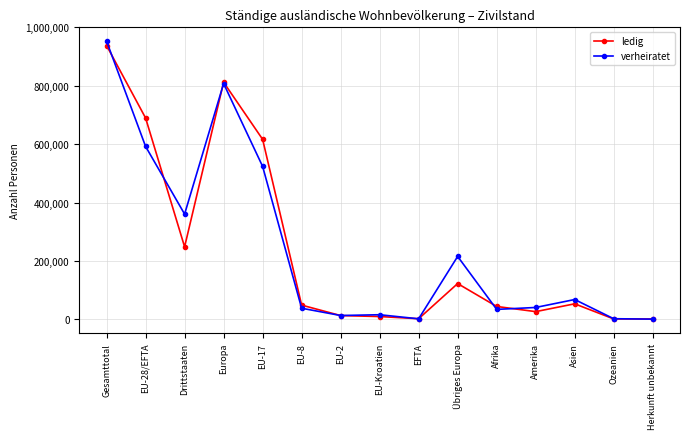

Which category has the highest value in the ledig series?

Gesamttotal